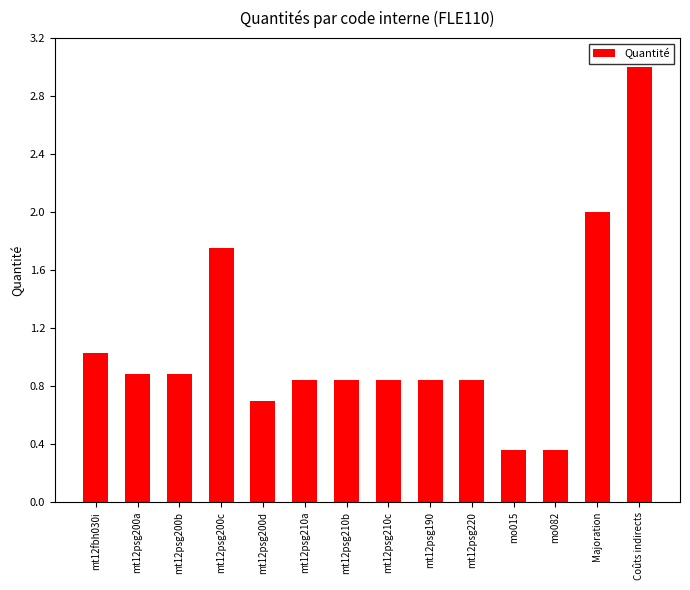

The chart shows a value of 2.0 at Majoration. True or false?

True